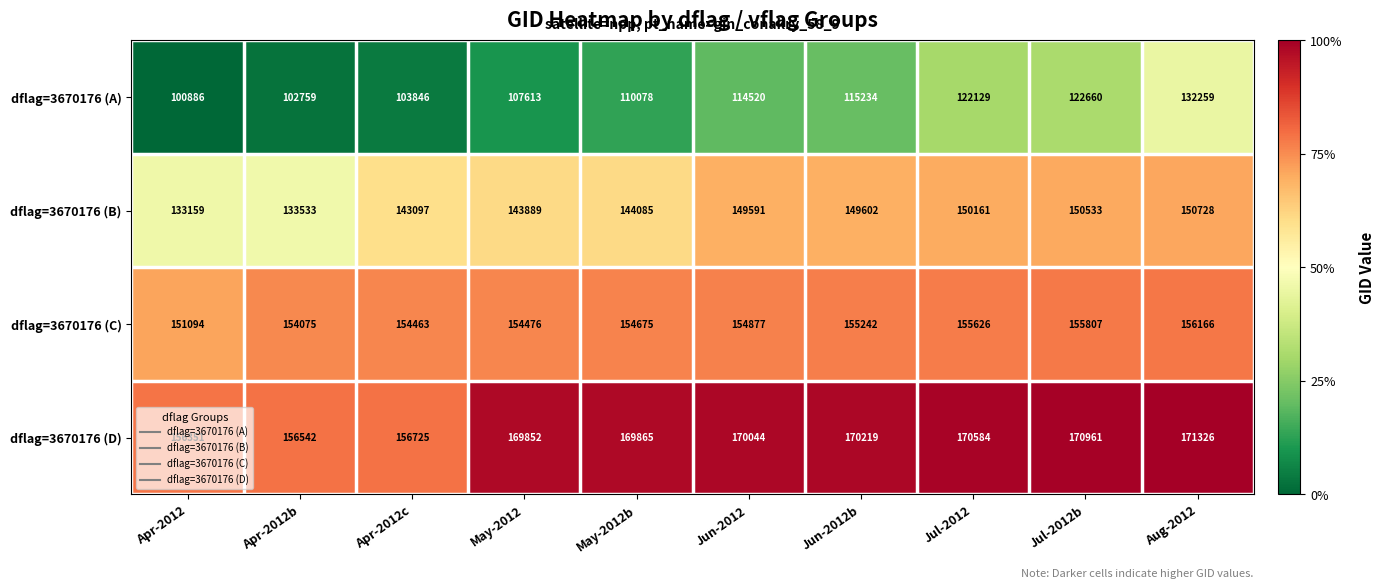

Is it true that dflag=3670176 (A) equals 54805 at Jun-2012?

False